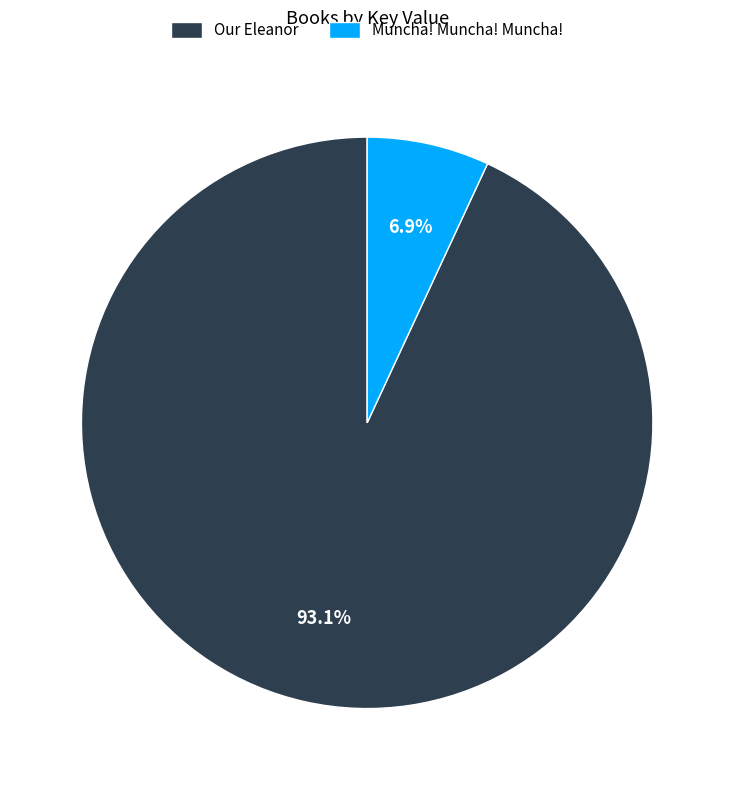

Rank the categories by value from highest to lowest.

Our Eleanor, Muncha! Muncha! Muncha!